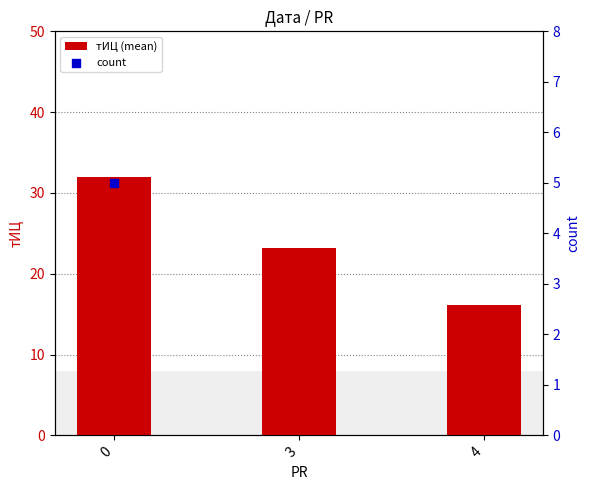

Where is тИЦ (mean) nearest to the value 24?

3